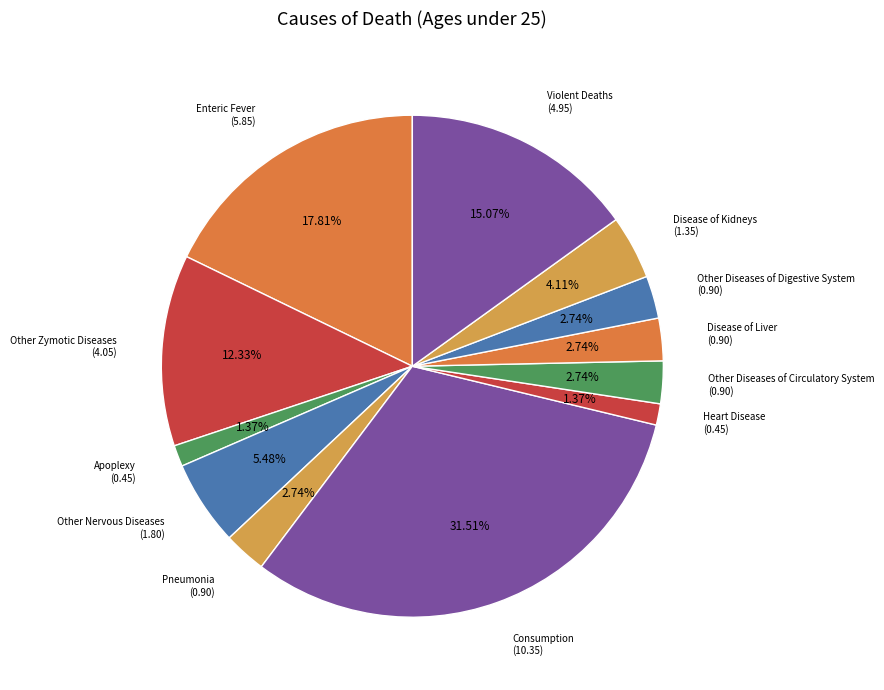

Does Other Zymotic Diseases represent more than half of the total?

No